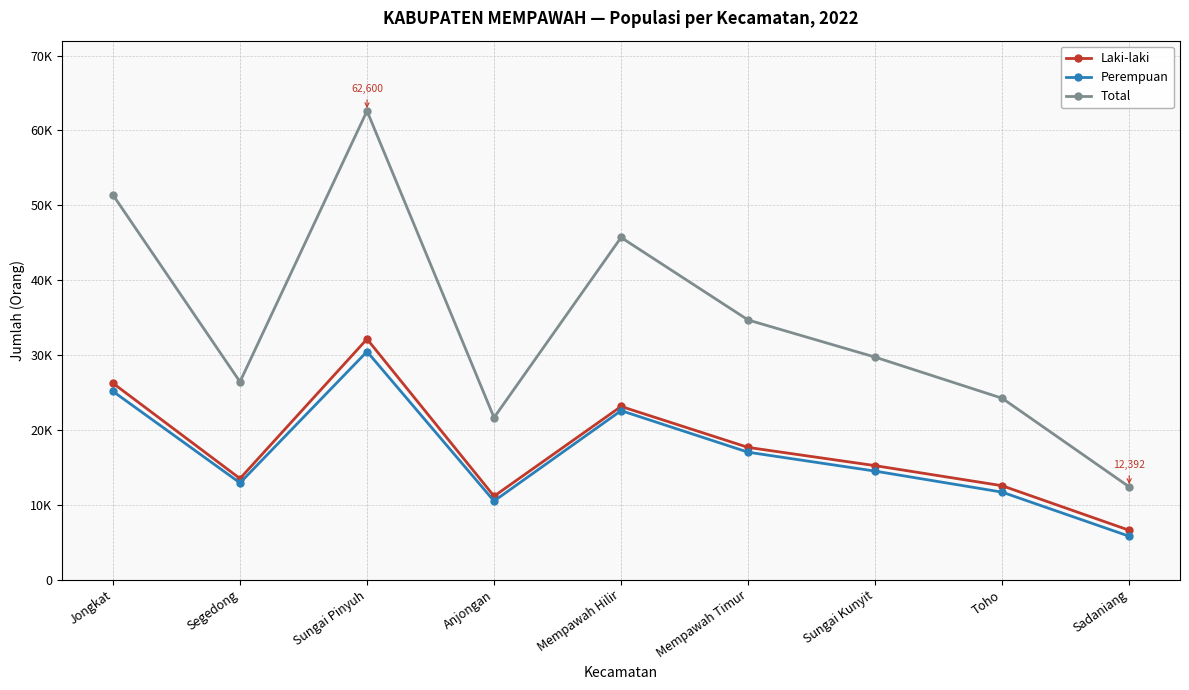

Does the chart have visible grid lines?

Yes